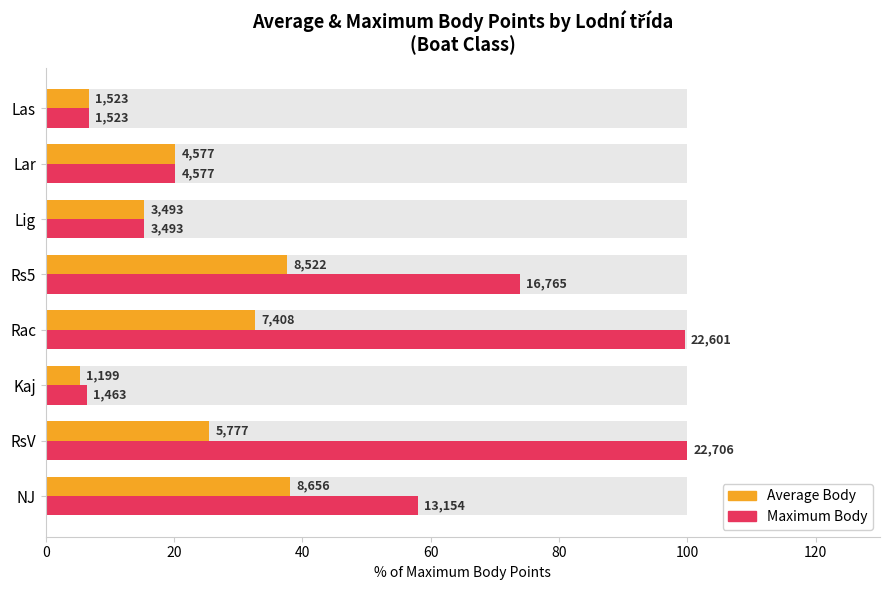

How many values in the Average Body series are below 25?

4